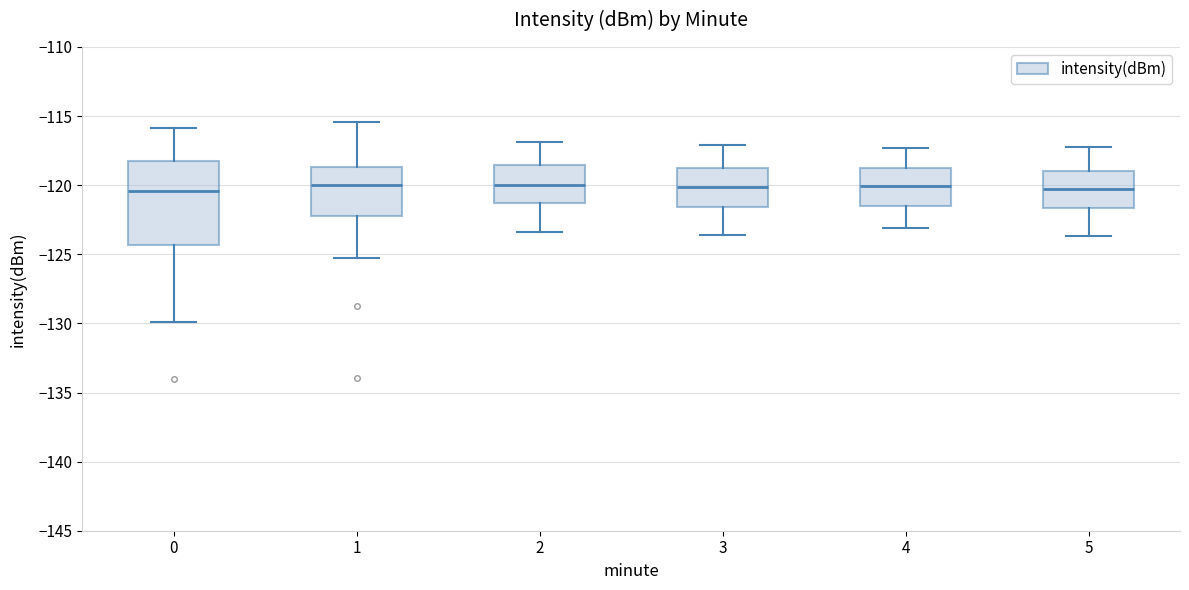

Reading left to right, transcribe this box plot: for each box, give where its median line is, the range the box spans, and where its two whiskers end, as read against the y-axis. The values are not printed on the chart, so give them approximately, as read against the axis.

0: median -120.5, box -124.5 to -118.0, whiskers -130.0 to -116.0
1: median -120.0, box -122.0 to -118.5, whiskers -125.5 to -115.5
2: median -120.0, box -121.5 to -118.5, whiskers -123.5 to -117.0
3: median -120.0, box -121.5 to -118.5, whiskers -123.5 to -117.0
4: median -120.0, box -121.5 to -118.5, whiskers -123.0 to -117.5
5: median -120.5, box -121.5 to -119.0, whiskers -123.5 to -117.0